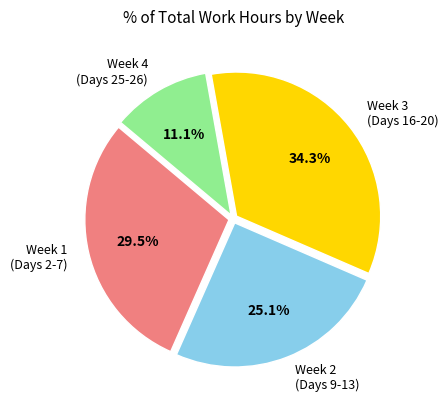

What is the ratio of the value at Week 2 (Days 9-13) to the value at Week 3 (Days 16-20)?

0.7